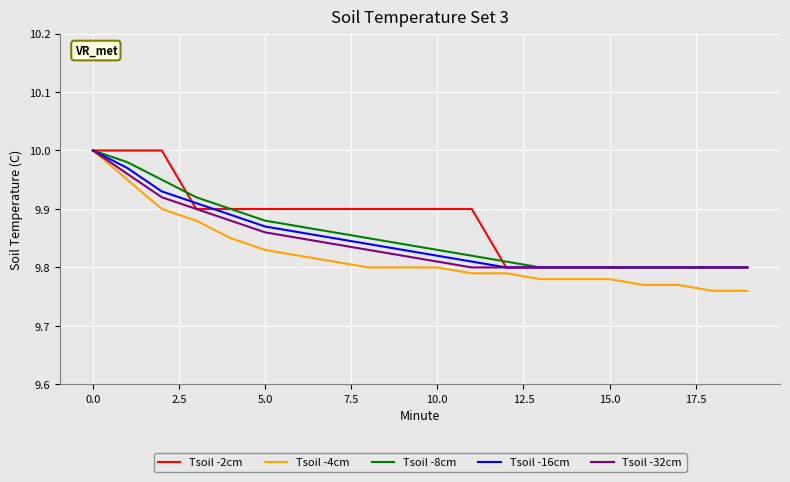

Which series has the largest range (max minus min)?

Tsoil -4cm